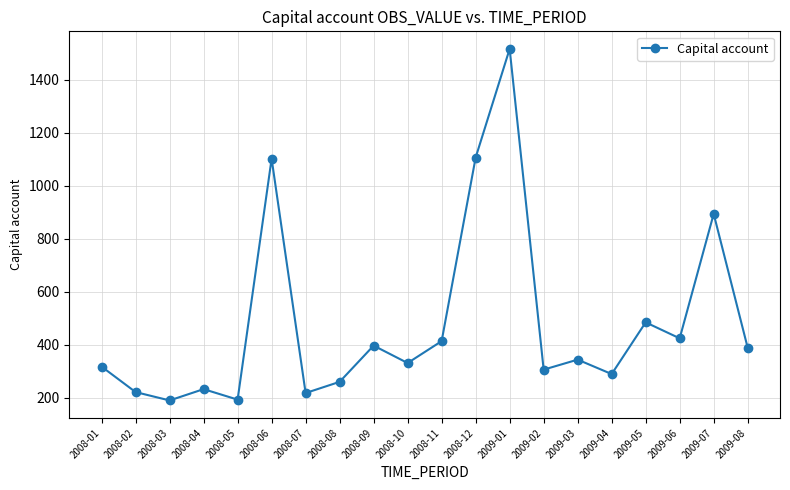

What is the minimum value shown in the chart?

189.6